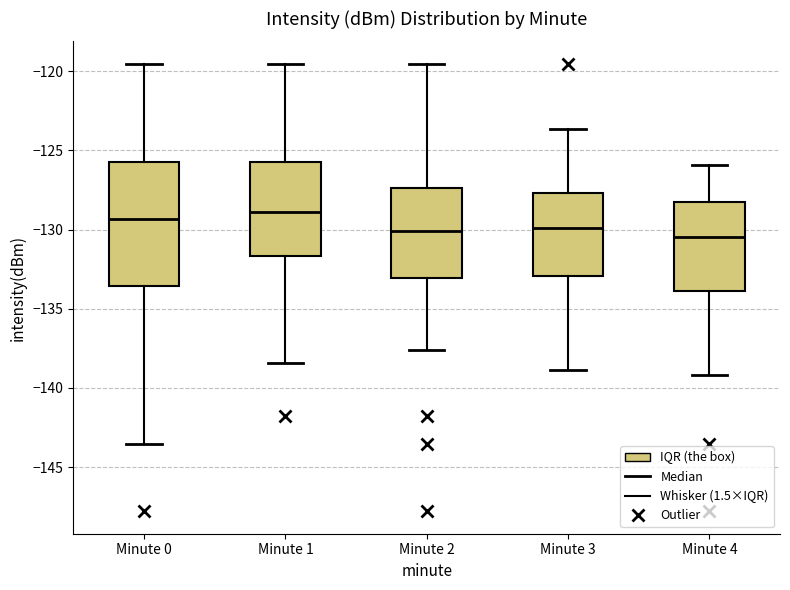

Reading left to right, transcribe this box plot: for each box, give where its median line is, the range the box spans, and where its two whiskers end, as read against the y-axis. The values are not printed on the chart, so give them approximately, as read against the axis.

Minute 0: median -129.5, box -133.5 to -125.5, whiskers -143.5 to -119.5
Minute 1: median -129.0, box -131.5 to -125.5, whiskers -138.5 to -119.5
Minute 2: median -130.0, box -133.0 to -127.5, whiskers -137.5 to -119.5
Minute 3: median -130.0, box -133.0 to -127.5, whiskers -139.0 to -123.5
Minute 4: median -130.5, box -134.0 to -128.5, whiskers -139.0 to -126.0